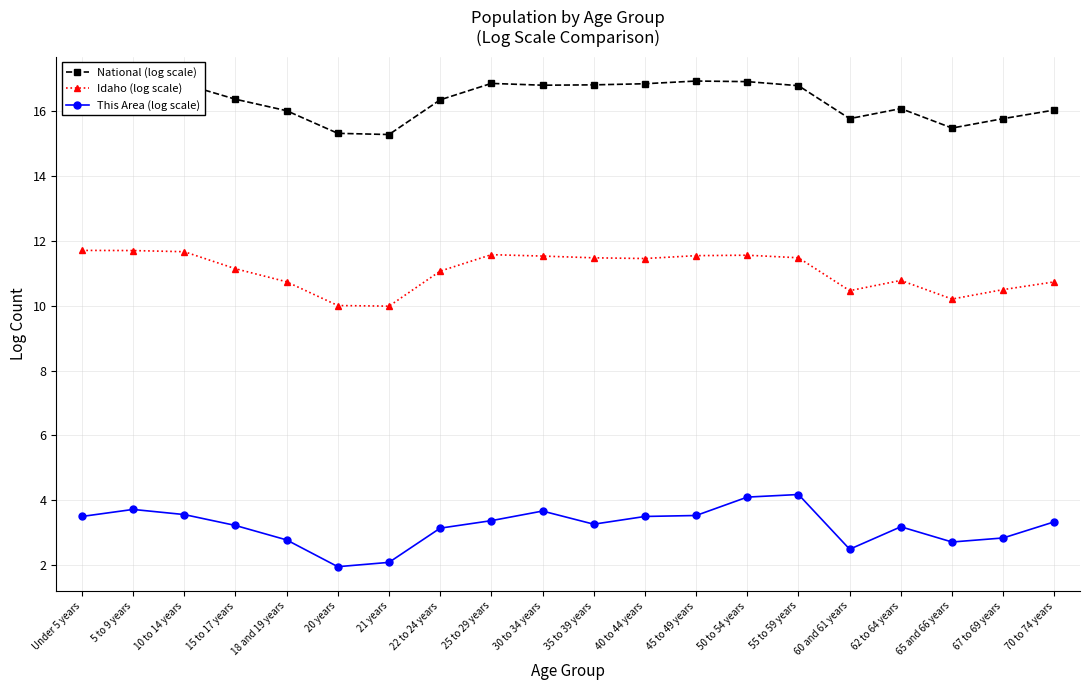

Rank the series by their maximum value, from highest to lowest.

National (log scale), Idaho (log scale), This Area (log scale)